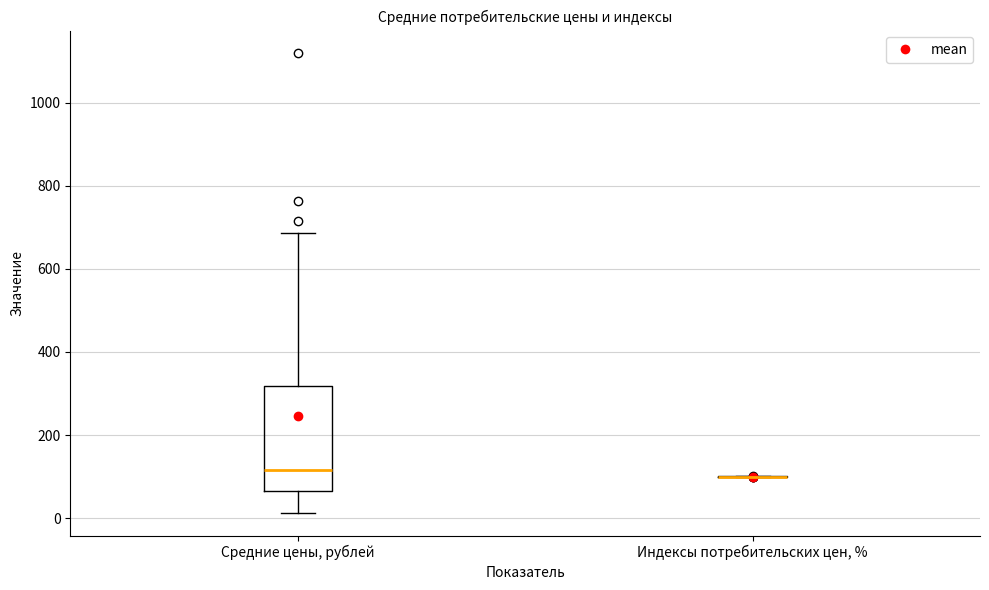

Where is the upper edge of the box for Средние цены, рублей on the y-axis? The values are not printed on the chart, so give them approximately, as read against the axis.

320